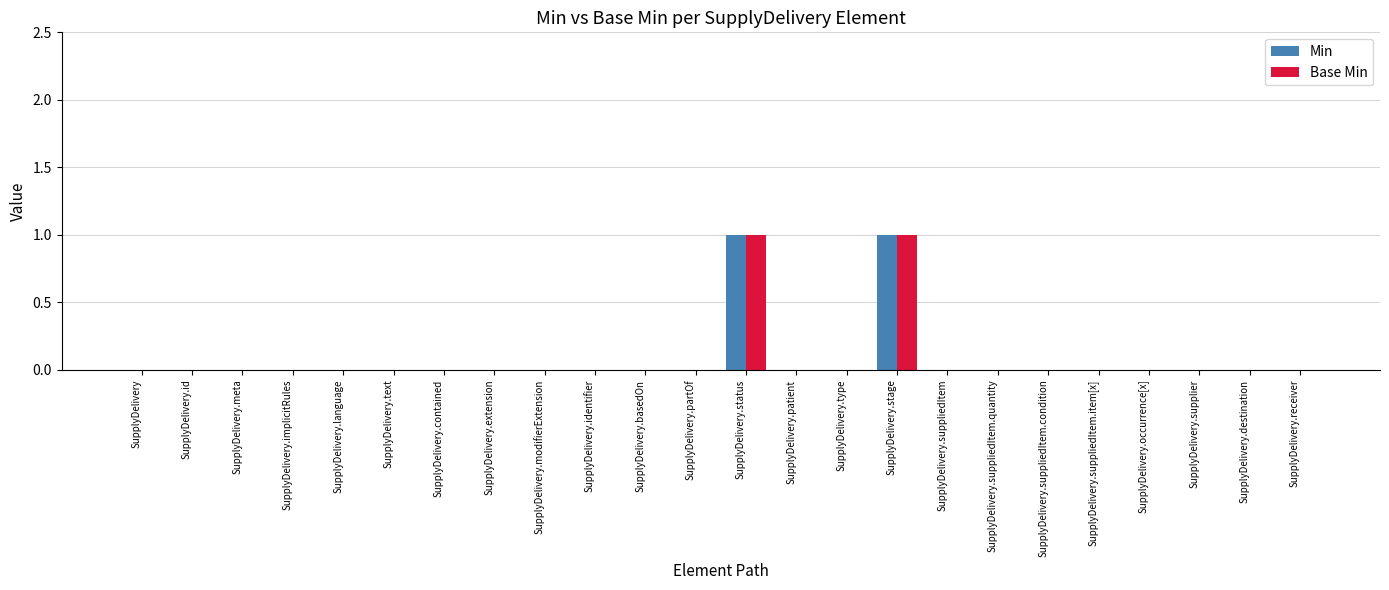

The Base Min series shows -1 at SupplyDelivery.suppliedItem. True or false?

False